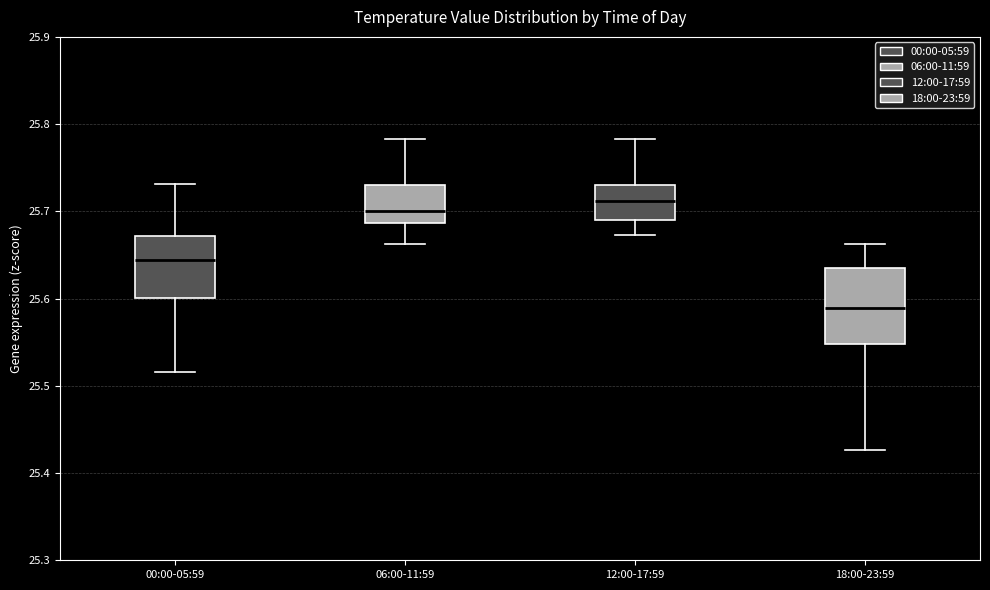

Which box has the highest median line?

12:00-17:59